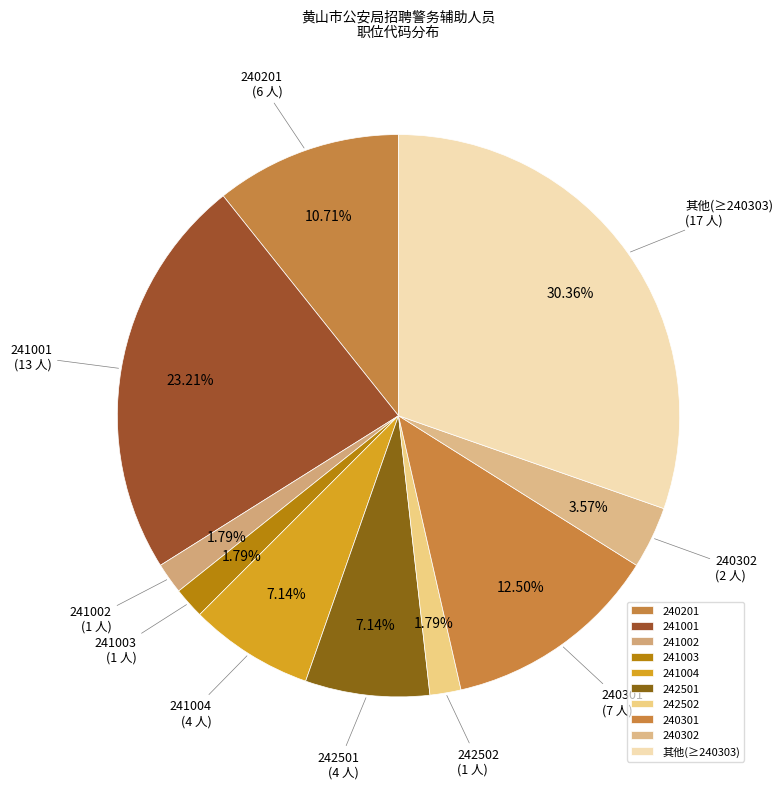

How many segments does this pie chart have?

10